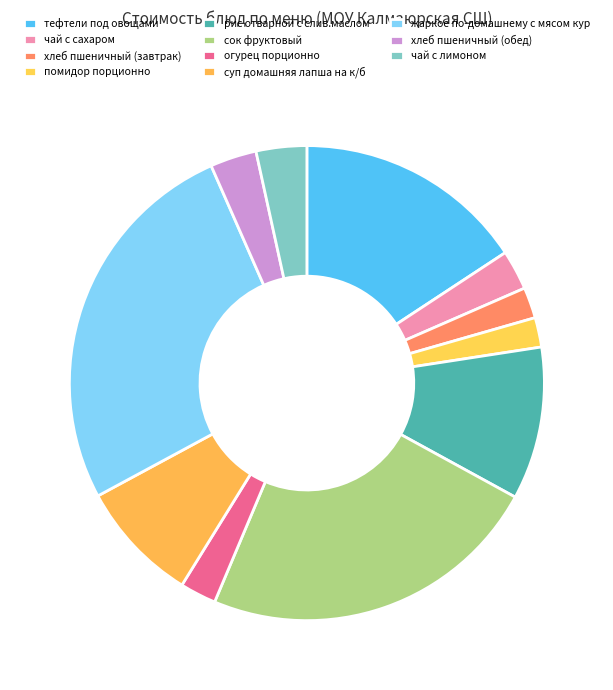

What is the change in value from чай с сахаром to помидор порционно?

-0.8